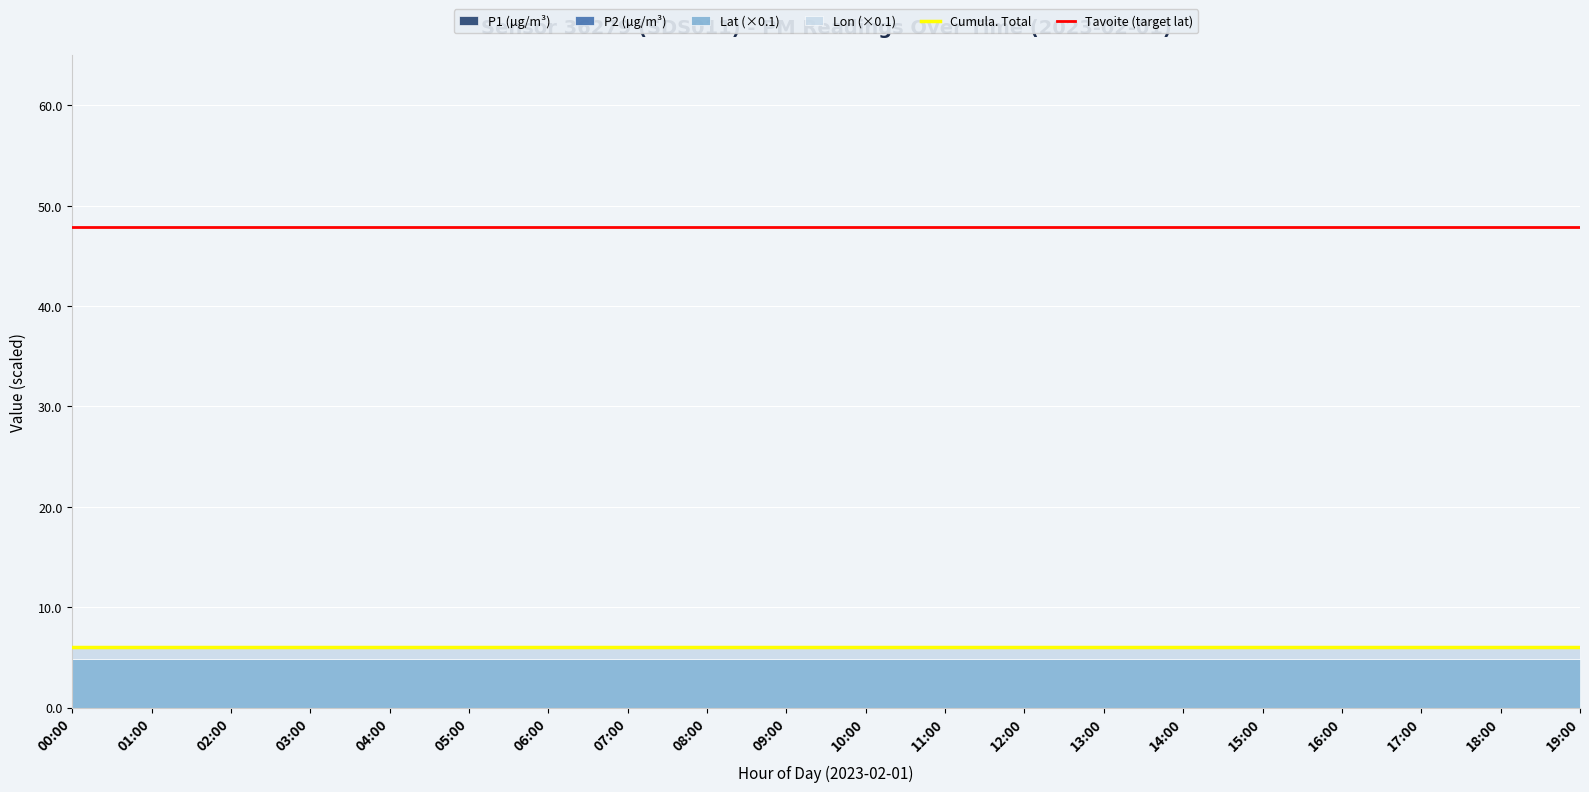

Does the chart display data point markers on the line(s)?

No